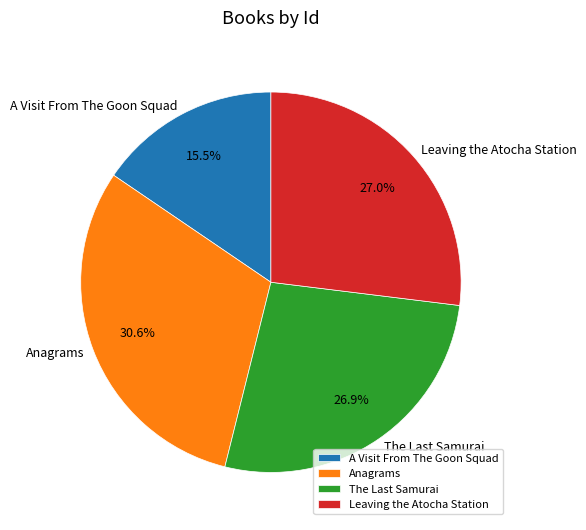

What is the smallest slice in the pie chart?

A Visit From The Goon Squad